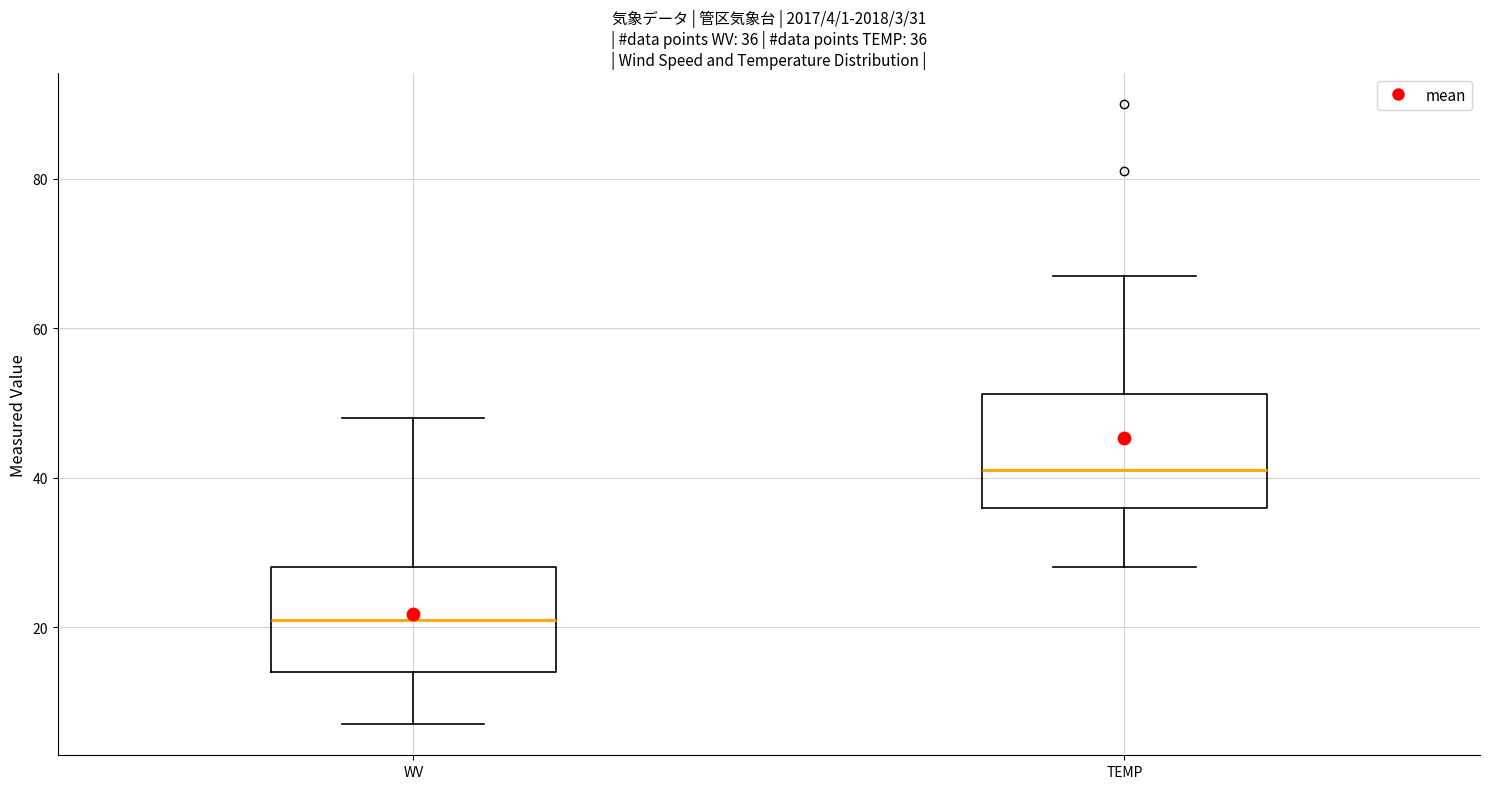

Which box has the lowest median line?

WV